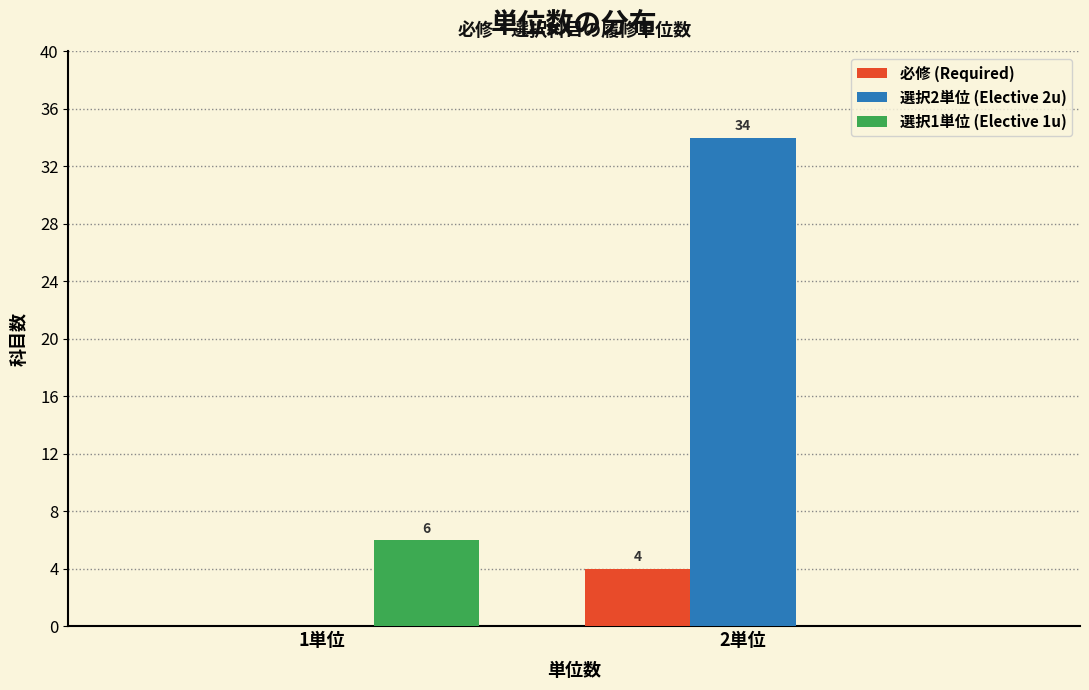

The value of 選択2単位 (Elective 2u) at 2単位 is 34. True or false?

True